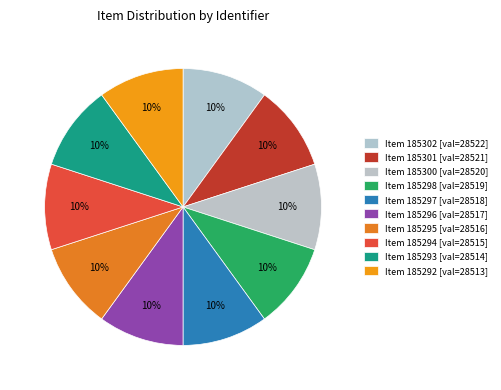

Count the number of slices in the pie.

10